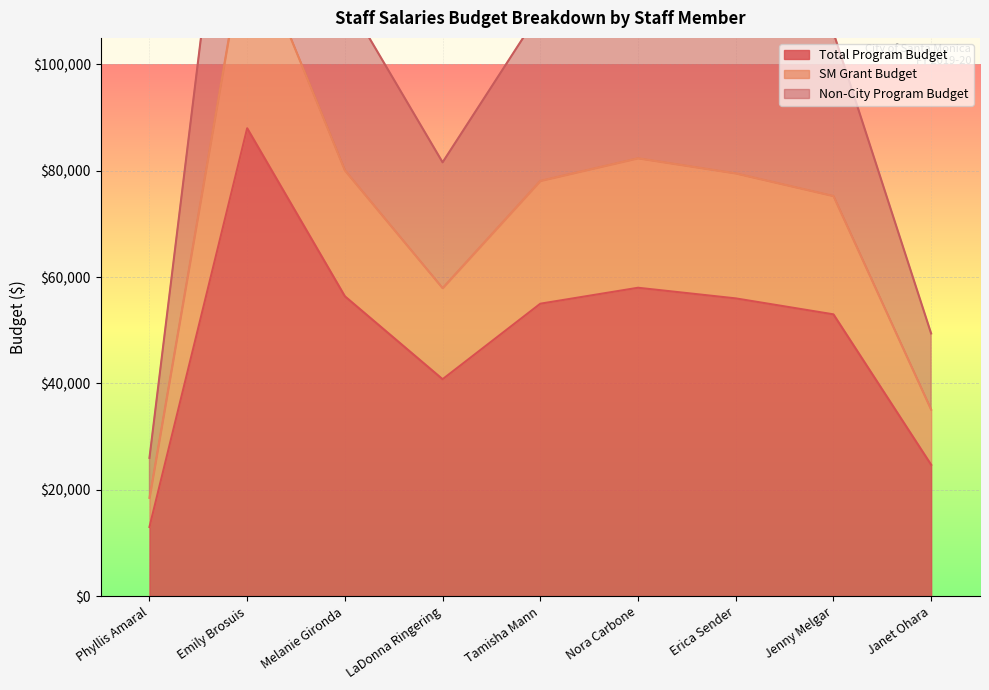

List the labels in order of SM Grant Budget value, smallest first.

Phyllis Amaral, Janet Ohara, LaDonna Ringering, Jenny Melgar, Tamisha Mann, Erica Sender, Melanie Gironda, Nora Carbone, Emily Brosuis